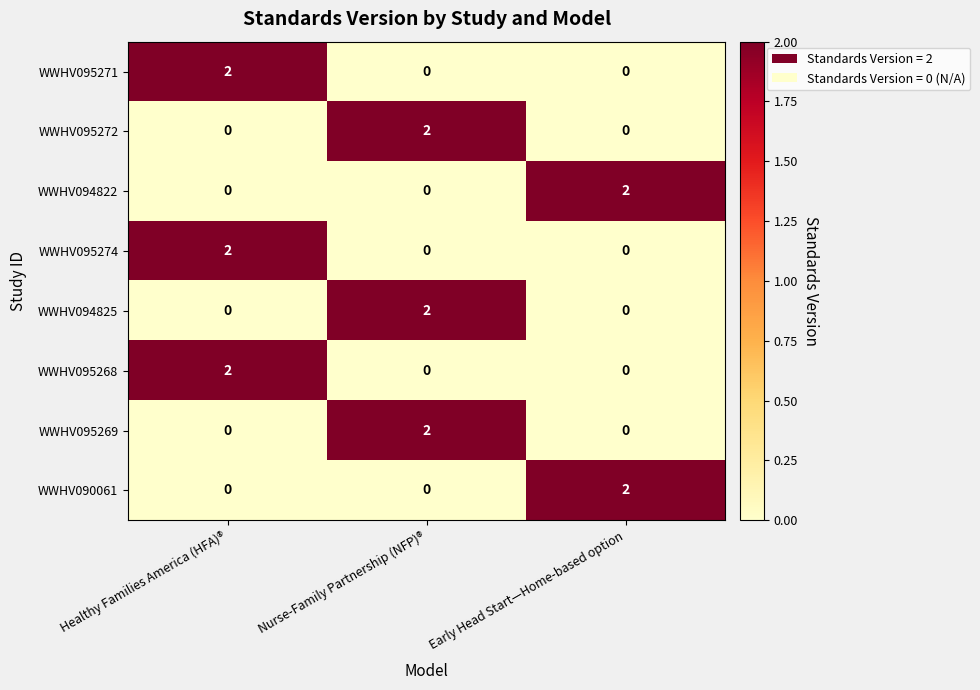

What is the total value across all series at Early Head Start—Home-based option?

4